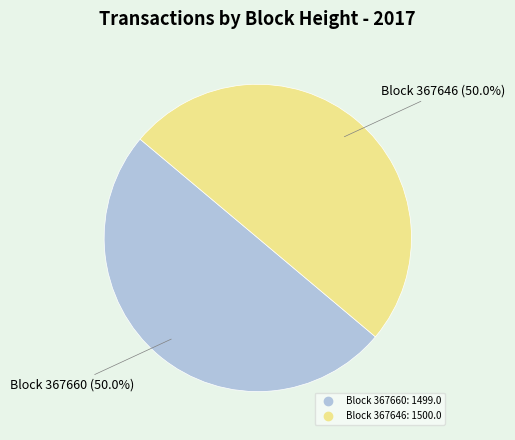

Rank the categories by value from highest to lowest.

367646, 367660